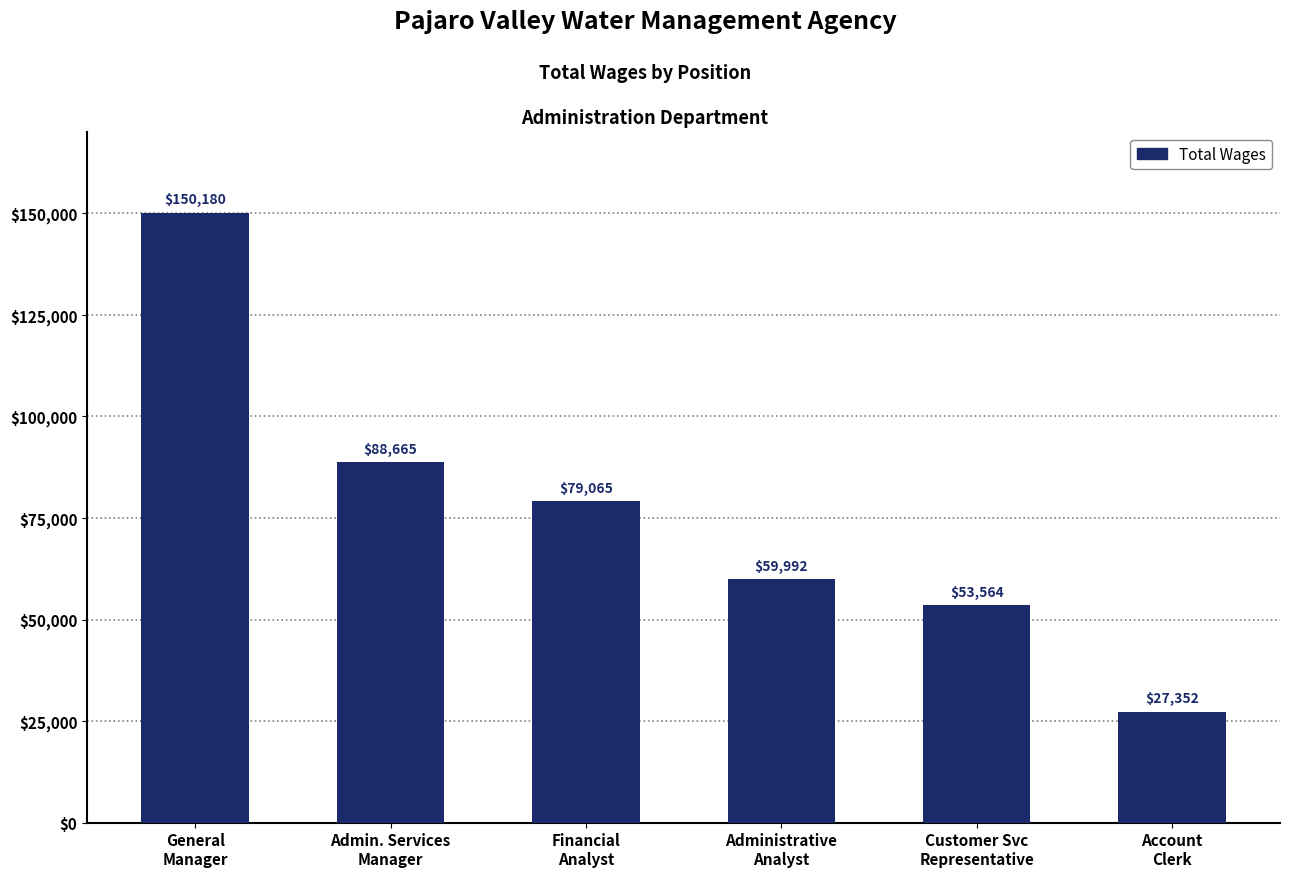

How many bars are there in total?

6